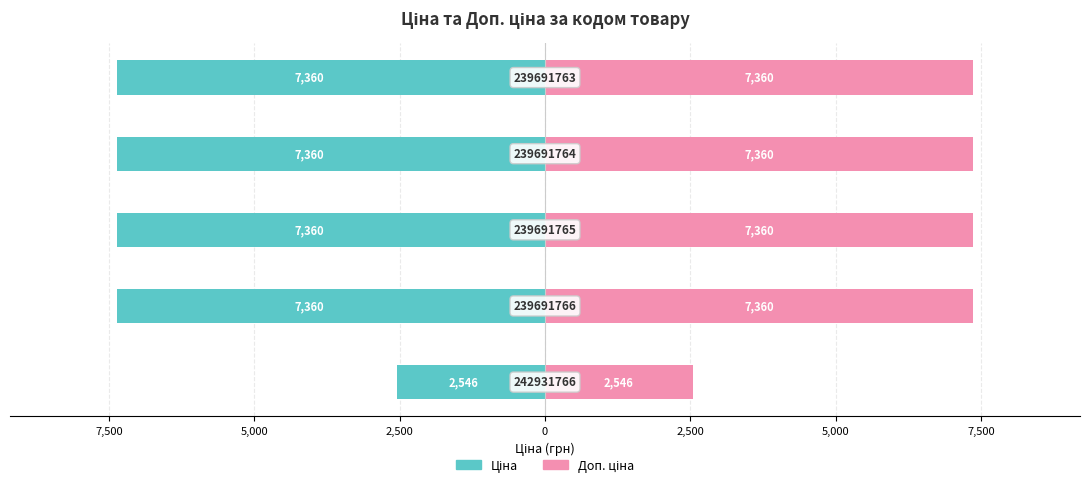

Which series has the largest range (max minus min)?

Ціна